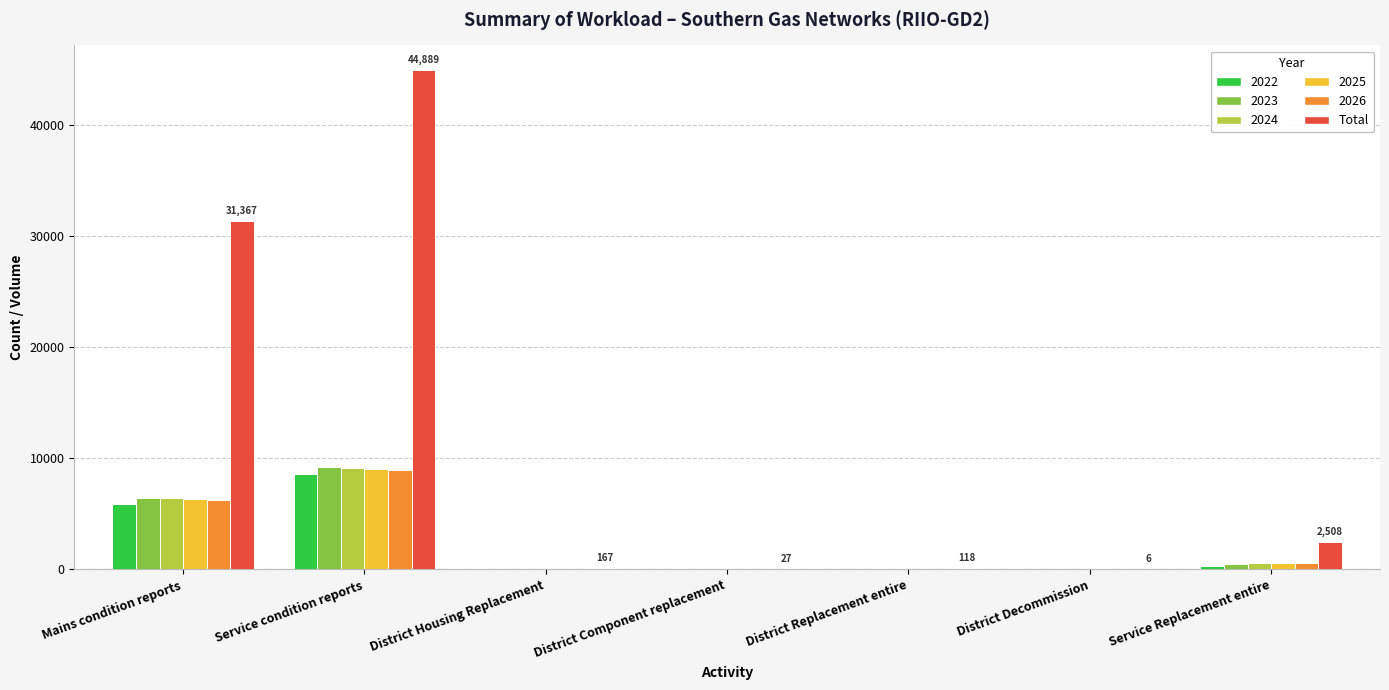

The value of 2023 at Service condition reports is 3346. True or false?

False